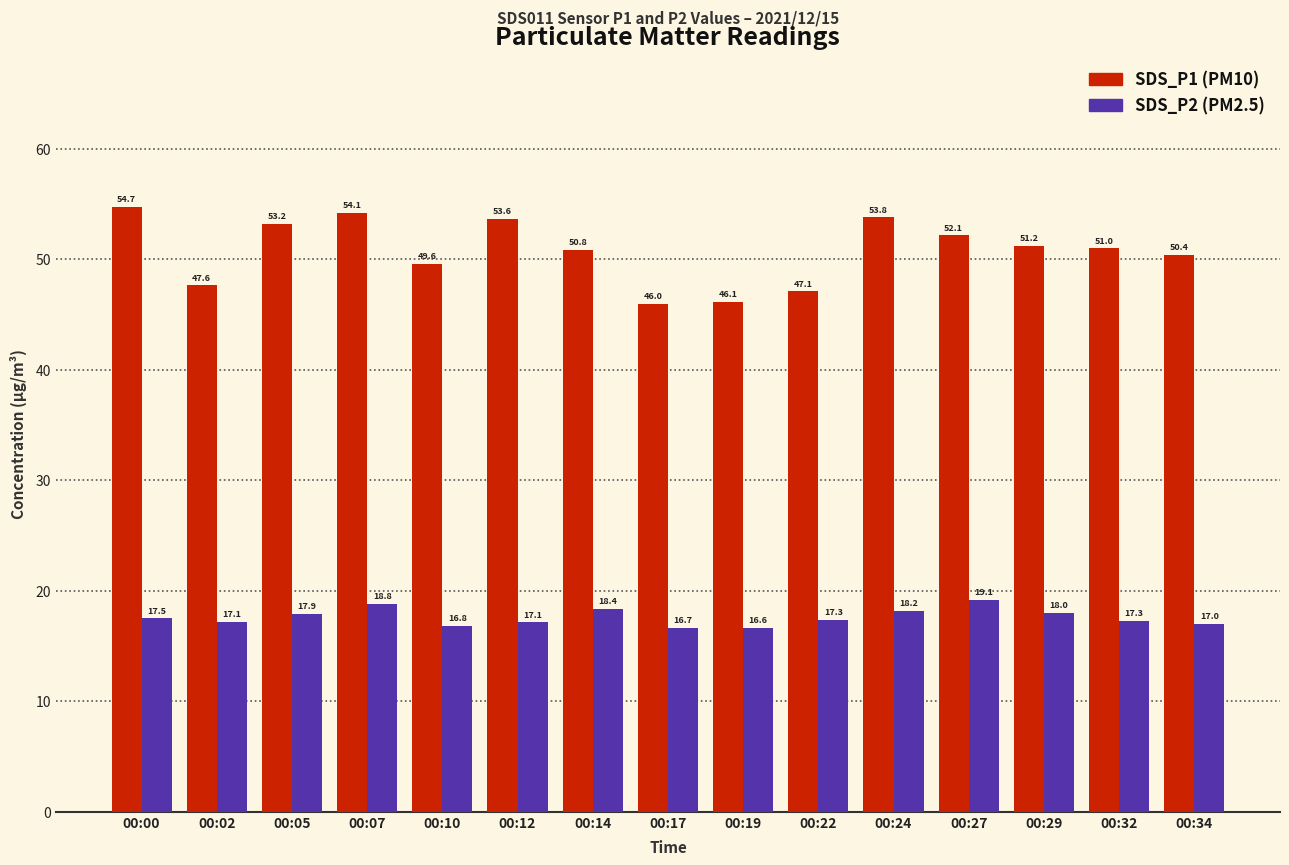

Count the number of categories in the chart.

15